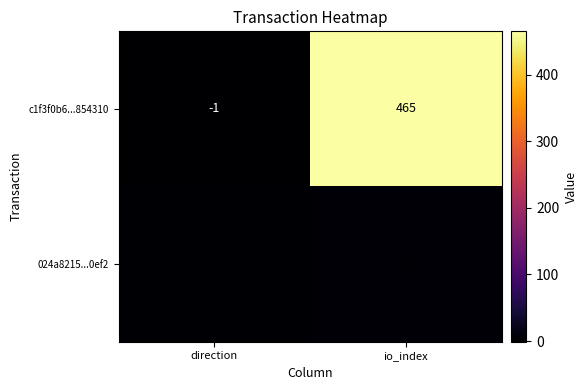

Which series has the largest total across all categories?

c1f3f0b6...854310